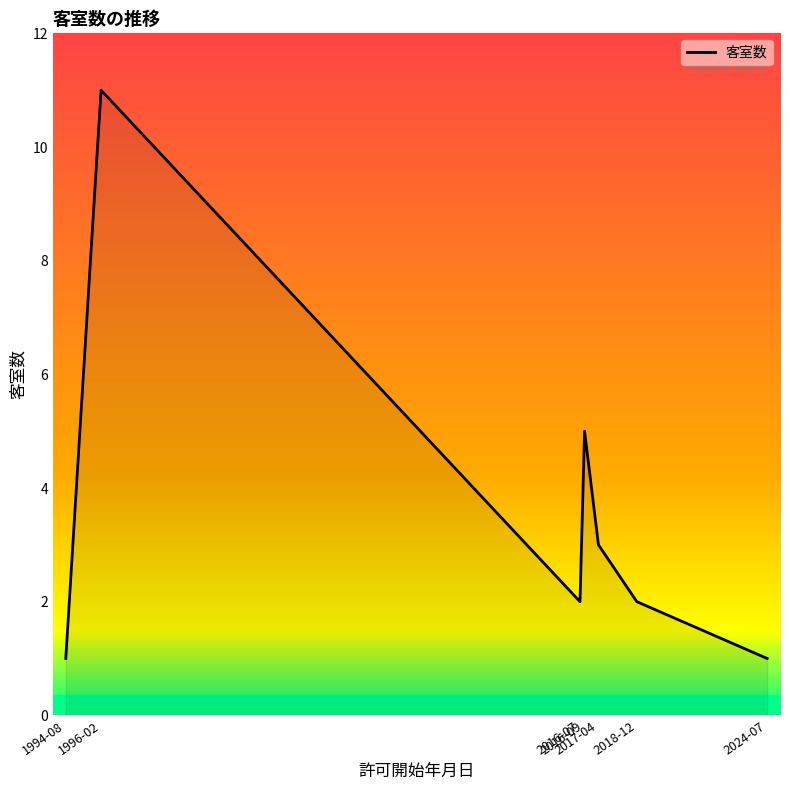

The value at 2016-09 is 5. True or false?

True